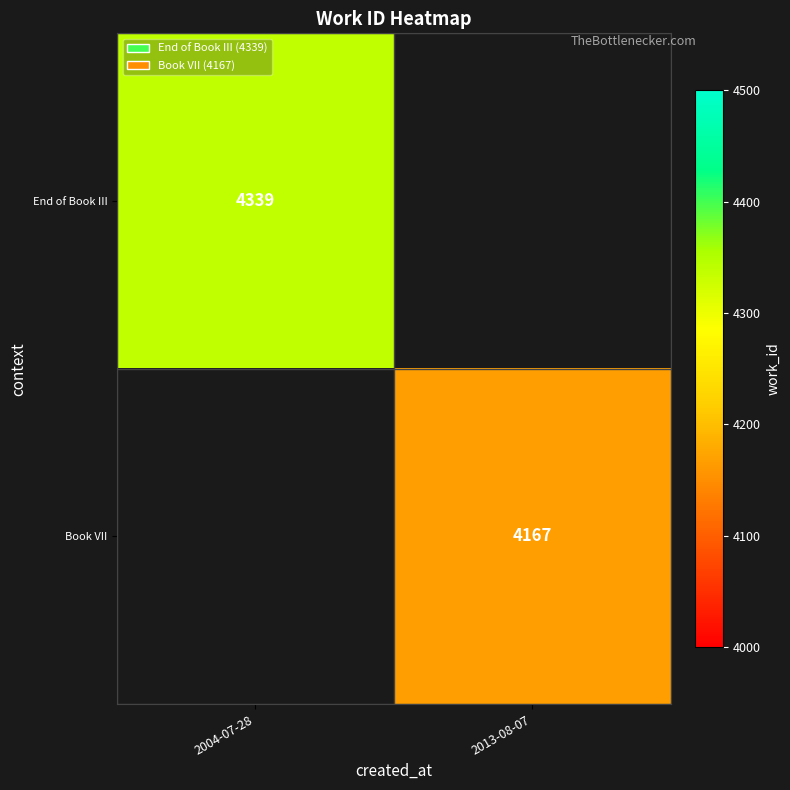

Is it true that End of Book III equals 1693 at 2004-07-28?

False